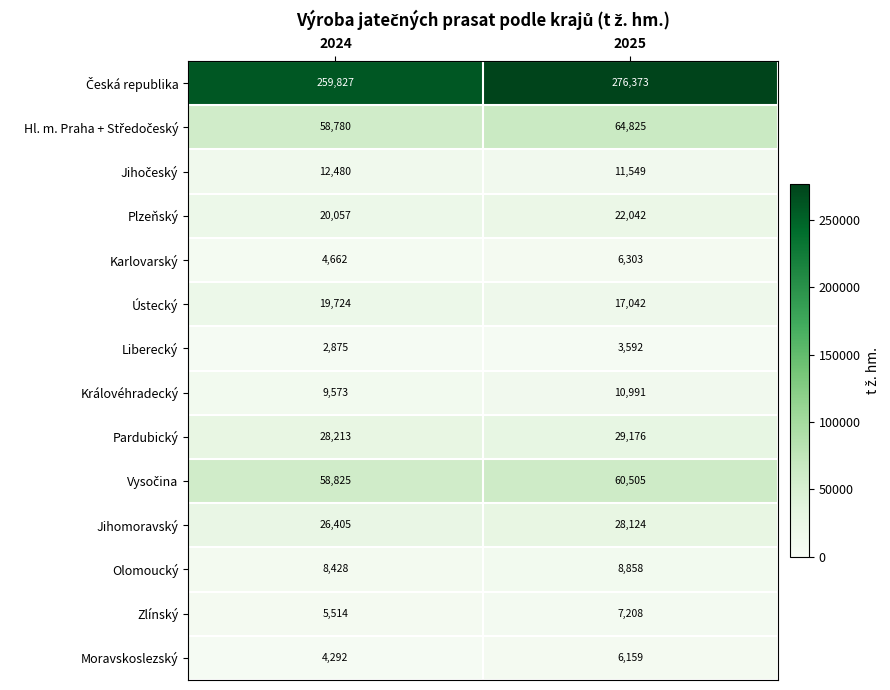

What is the sum of all Karlovarský values?

10965